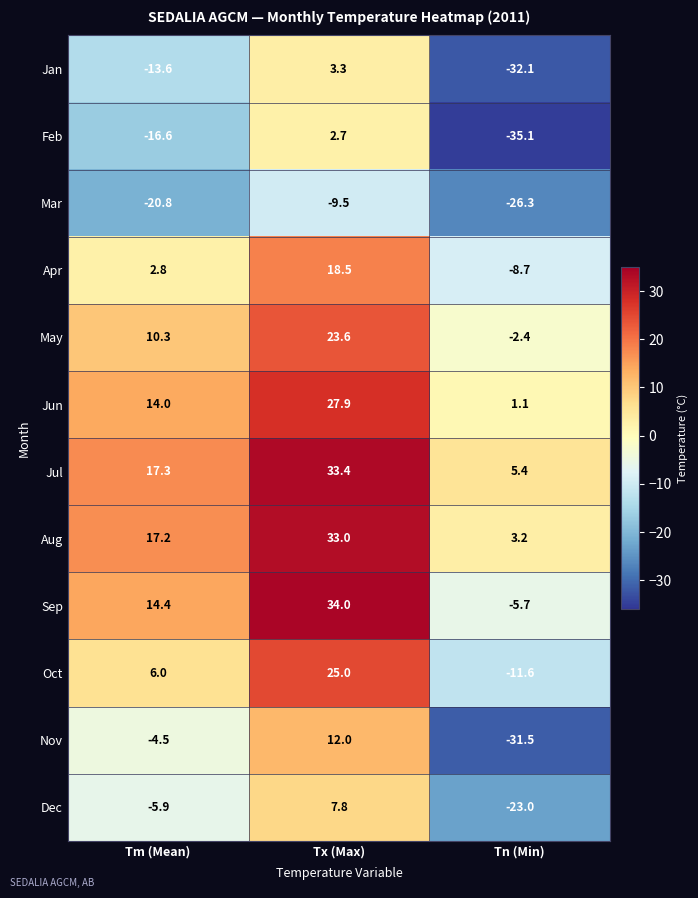

True or false: Oct has a value of 25.0 at Tx (Max).

True